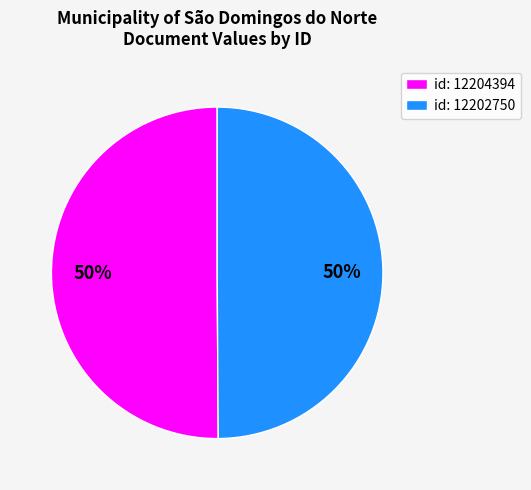

To the nearest percent, what is the average slice percentage?

50%